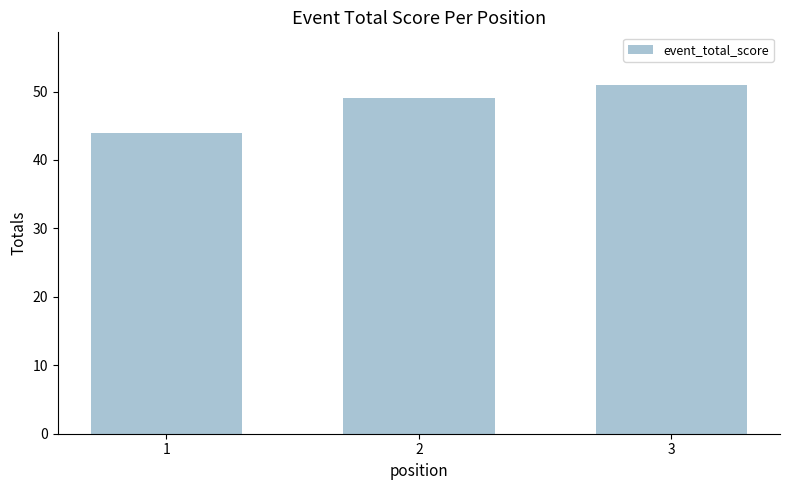

What is the minimum value shown in the chart?

44